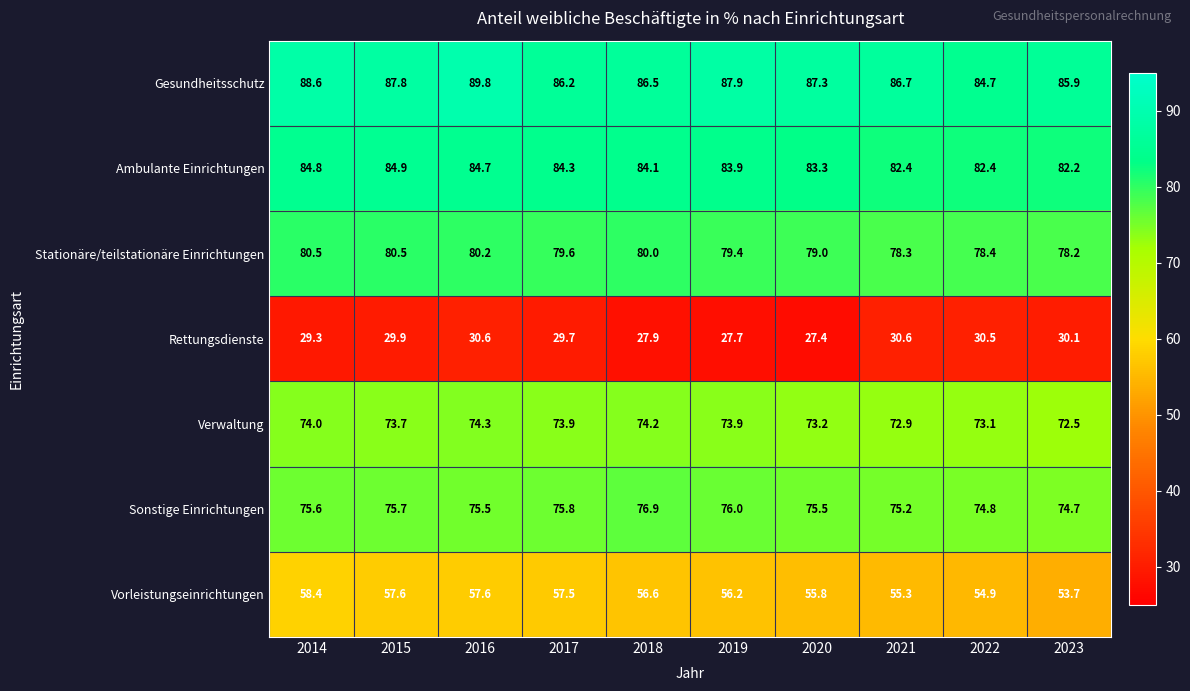

At which label does Vorleistungseinrichtungen reach its peak?

2014